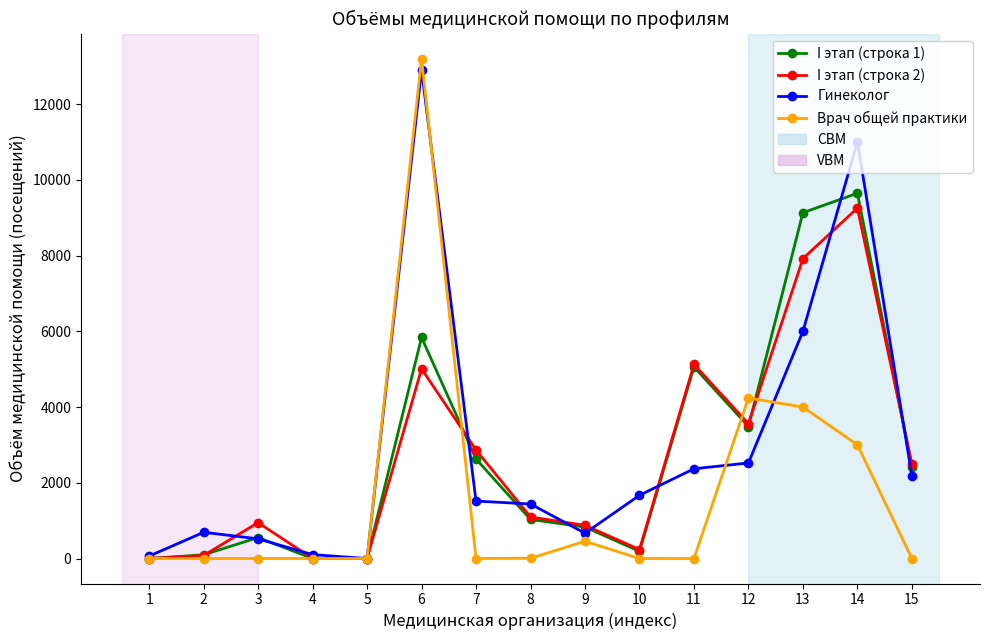

What is the greatest value displayed?

13200